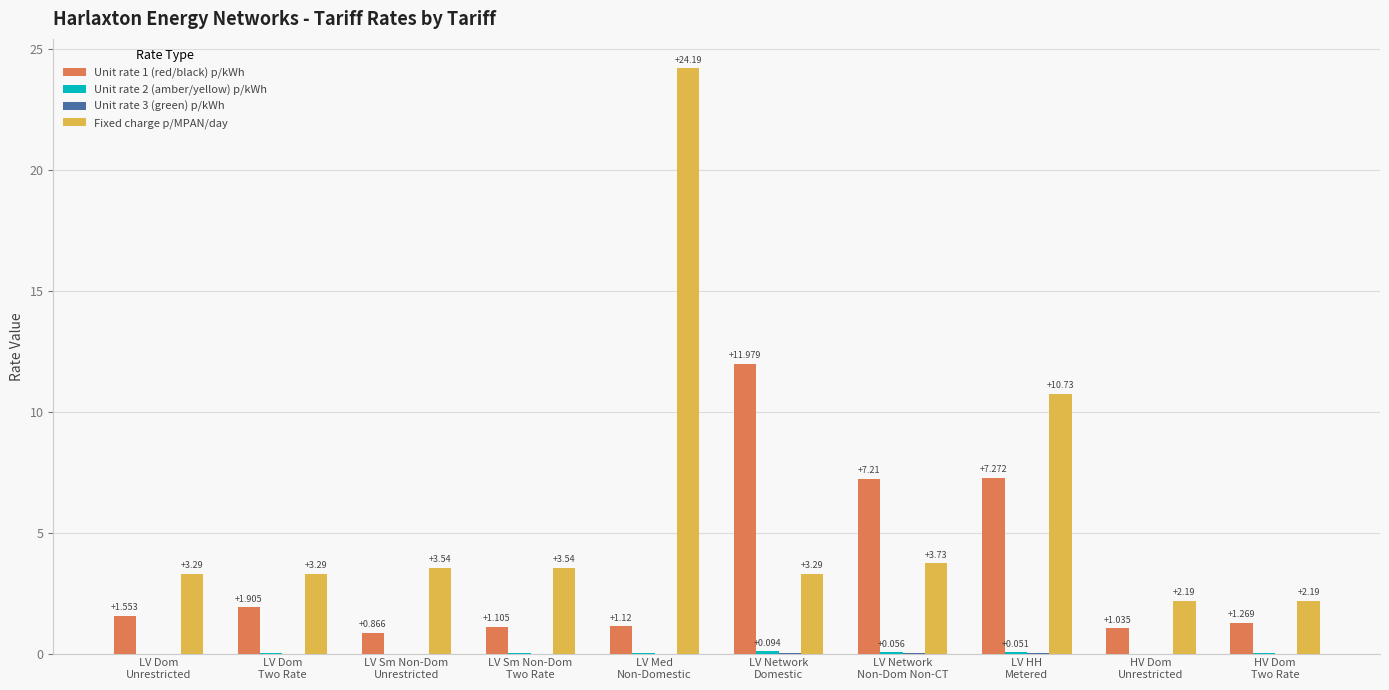

Which series has the largest total across all categories?

Fixed charge p/MPAN/day